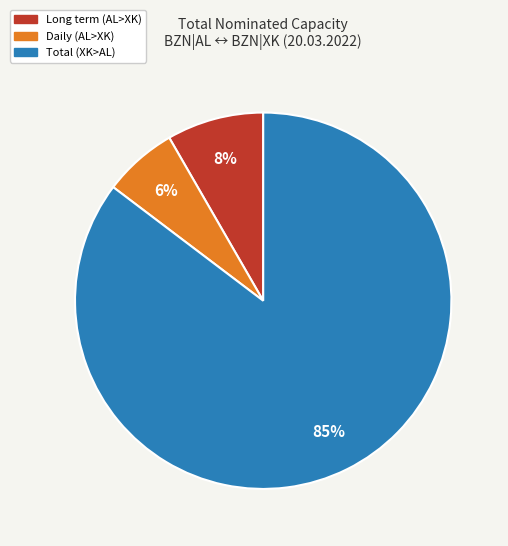

To the nearest percent, what is the average slice percentage?

33%